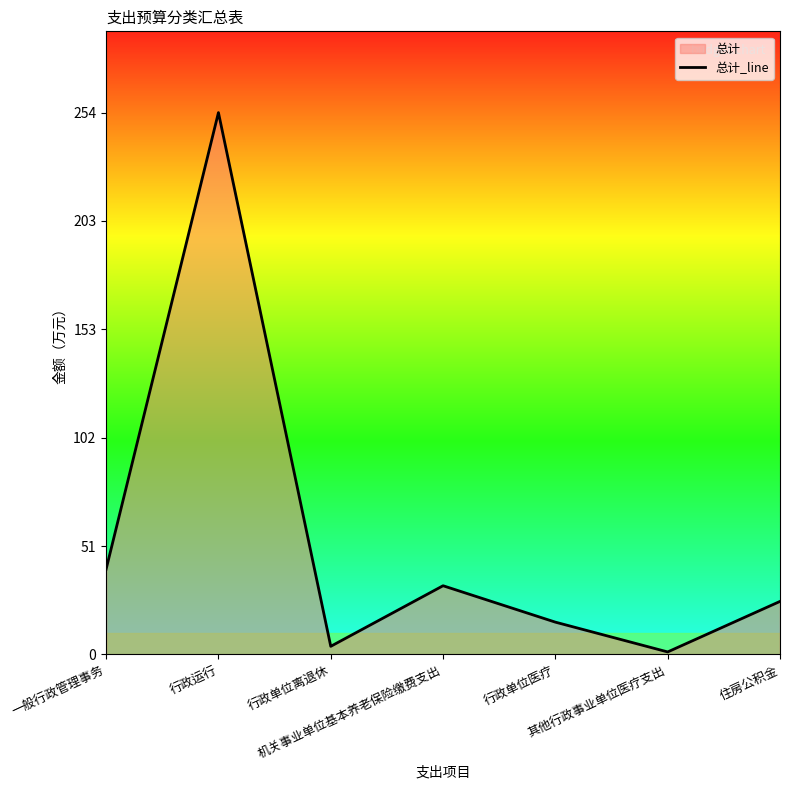

What is the value of the 2nd point from the left?

254.2